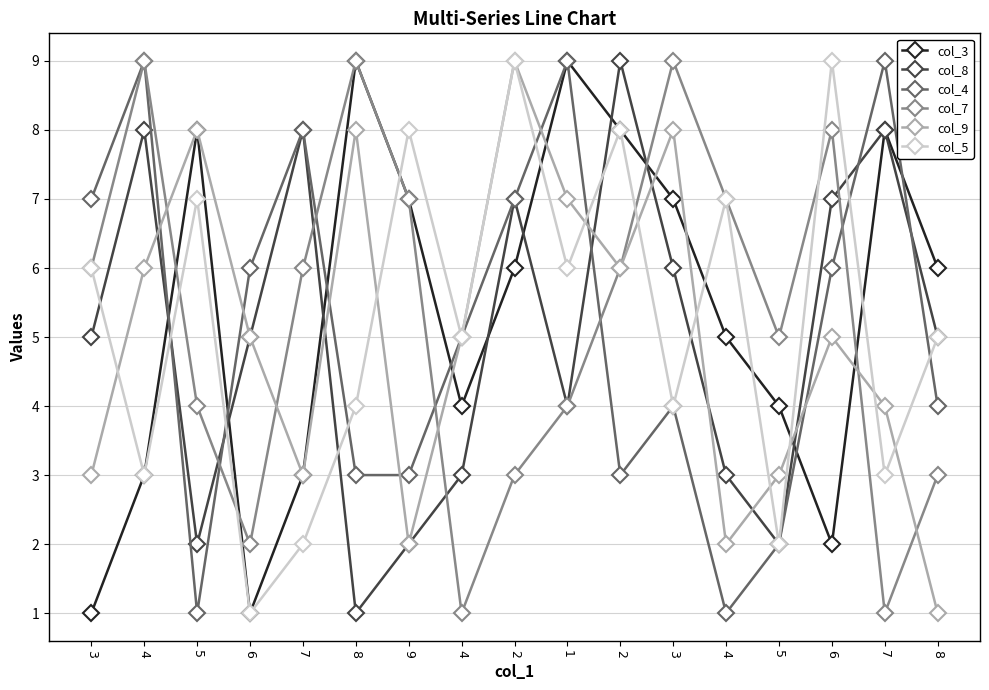

Does the chart have visible grid lines?

Yes